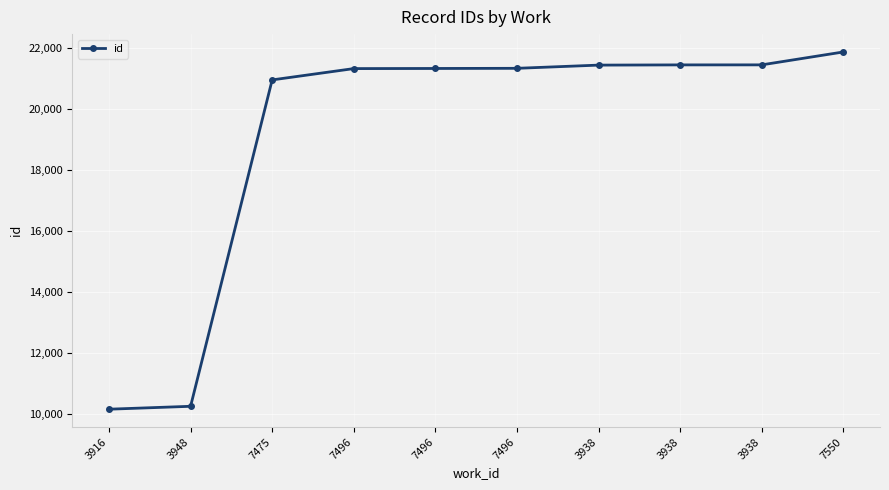

Where is the data nearest to the value 16012?

7475